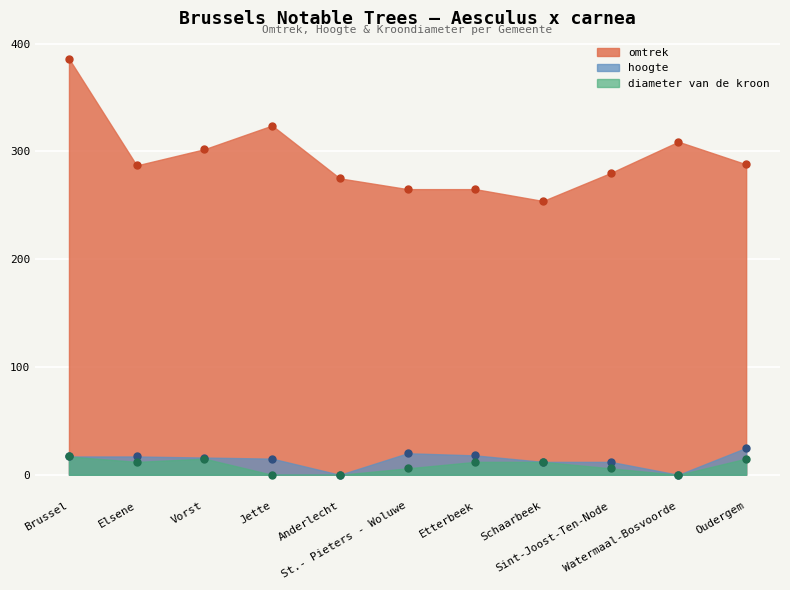

True or false: omtrek and hoogte cross at least once.

False